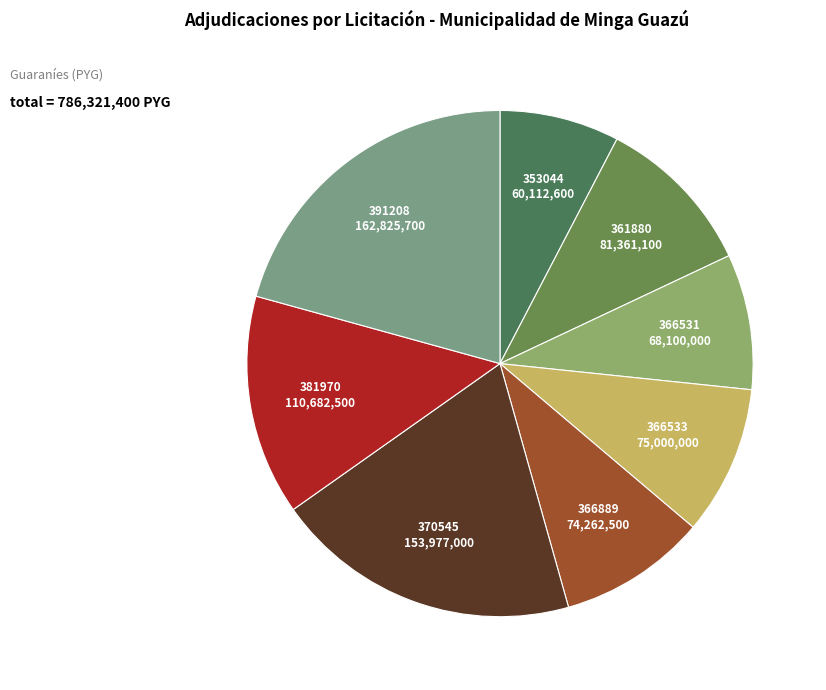

To the nearest percent, what is the difference between the largest and smallest slice percentages?

13%